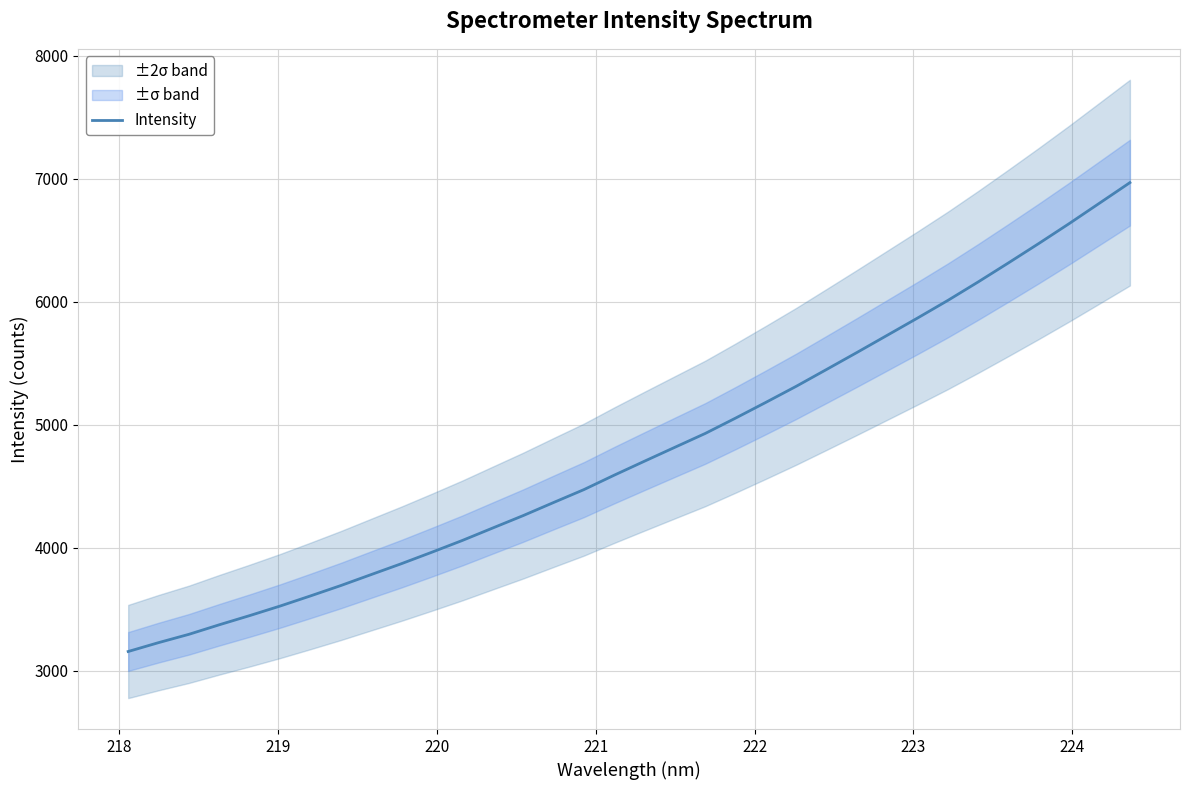

What is the highest value of the Intensity series?

6966.9